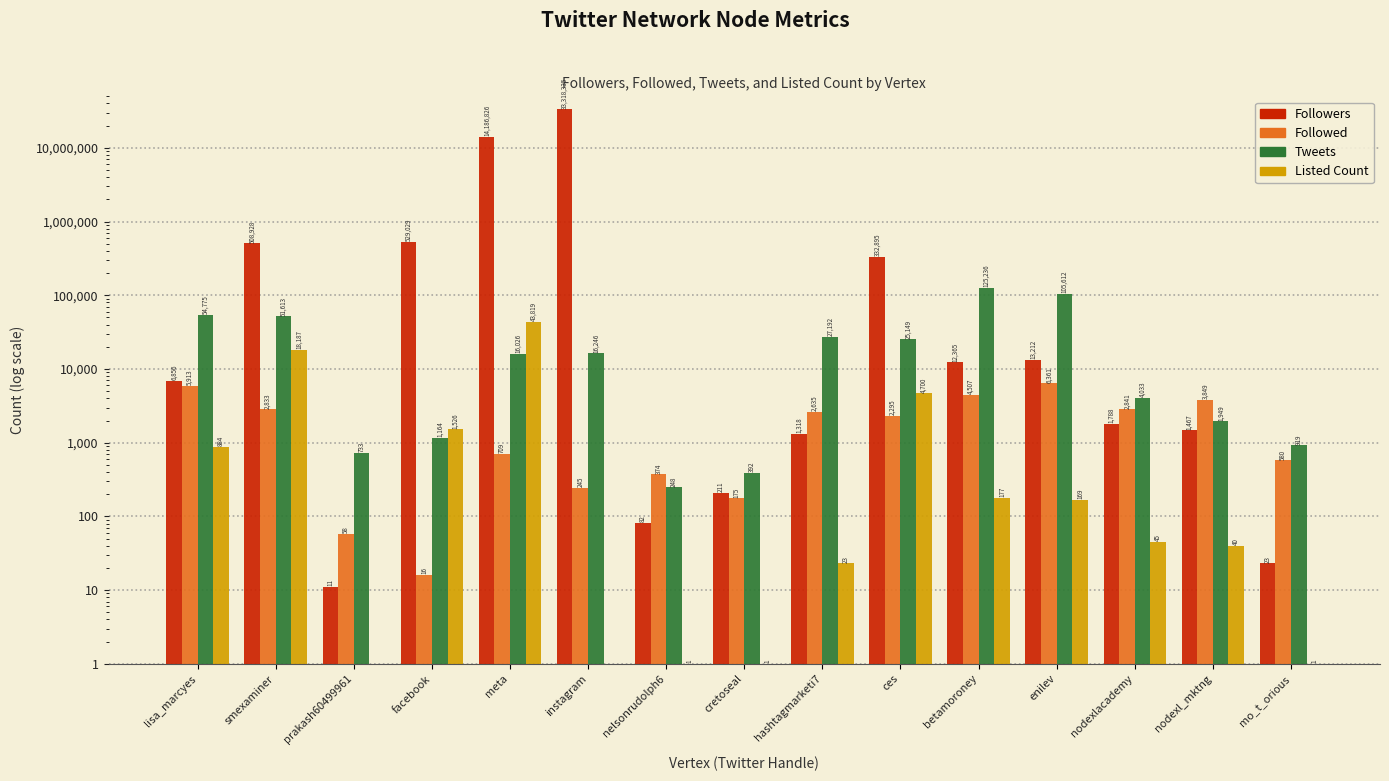

At how many categories does at least one series exceed 8592958?

2